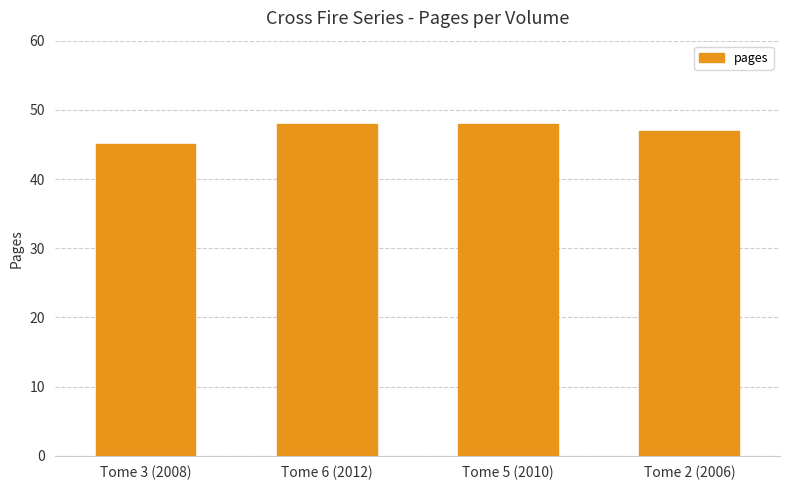

What is the average value?

47